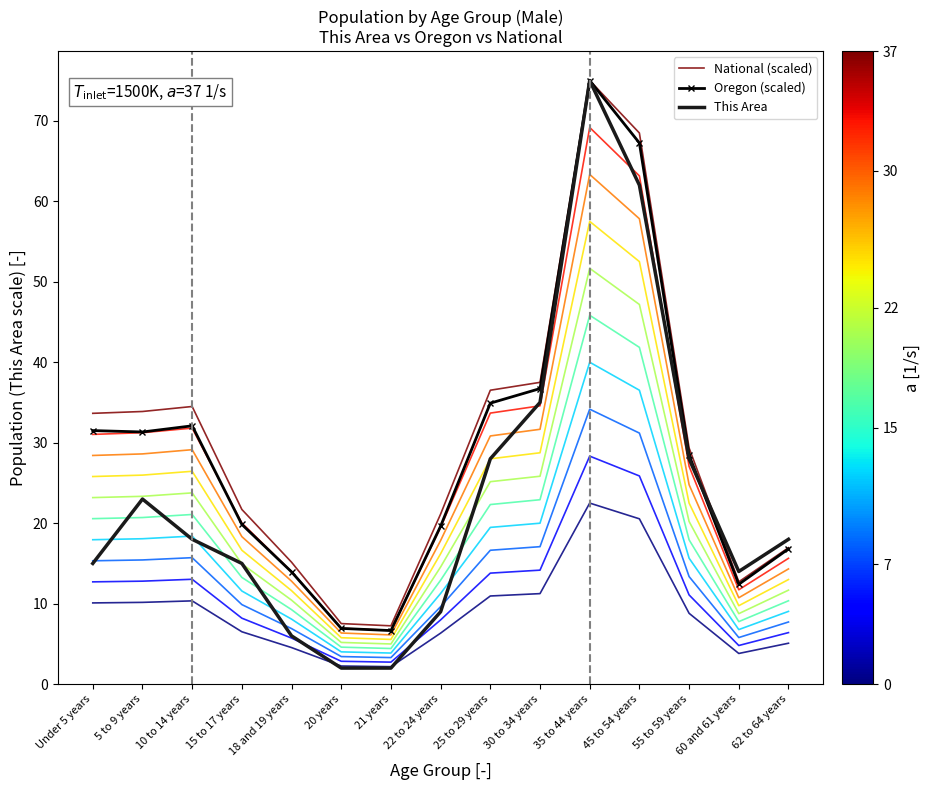

Reading left to right, transcribe all the data shown in this chart.

National (scaled): Under 5 years=33.7	5 to 9 years=33.9	10 to 14 years=34.5	15 to 17 years=21.7	18 and 19 years=15.2	20 years=7.5	21 years=7.2	22 to 24 years=21.1	25 to 29 years=36.5	30 to 34 years=37.5	35 to 44 years=75.0	45 to 54 years=68.5	55 to 59 years=29.3	60 and 61 years=12.7	62 to 64 years=17.0
Oregon (scaled): Under 5 years=31.5	5 to 9 years=31.3	10 to 14 years=32.1	15 to 17 years=19.8	18 and 19 years=13.9	20 years=6.9	21 years=6.7	22 to 24 years=19.6	25 to 29 years=34.9	30 to 34 years=36.7	35 to 44 years=75.0	45 to 54 years=67.2	55 to 59 years=28.4	60 and 61 years=12.4	62 to 64 years=16.8
This Area: Under 5 years=15.0	5 to 9 years=23.0	10 to 14 years=18.0	15 to 17 years=15.0	18 and 19 years=6.0	20 years=2.0	21 years=2.0	22 to 24 years=9.0	25 to 29 years=28.0	30 to 34 years=35.0	35 to 44 years=75.0	45 to 54 years=62.0	55 to 59 years=28.0	60 and 61 years=14.0	62 to 64 years=18.0